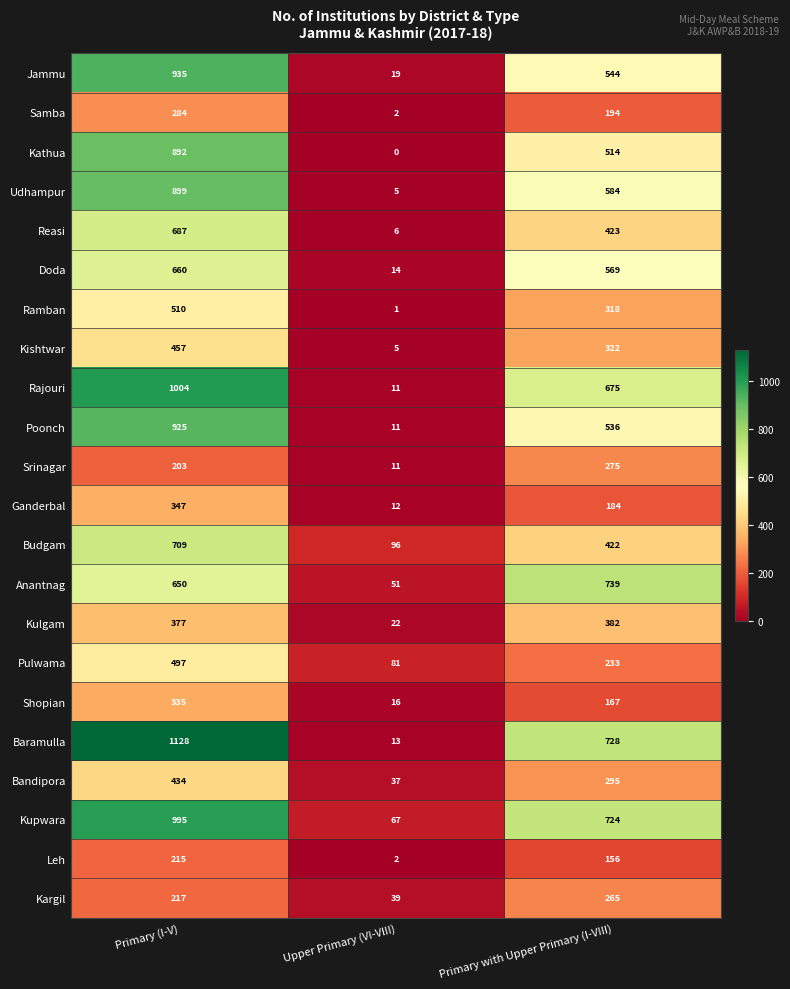

Is it true that Budgam equals 698 at Primary with Upper Primary (I-VIII)?

False